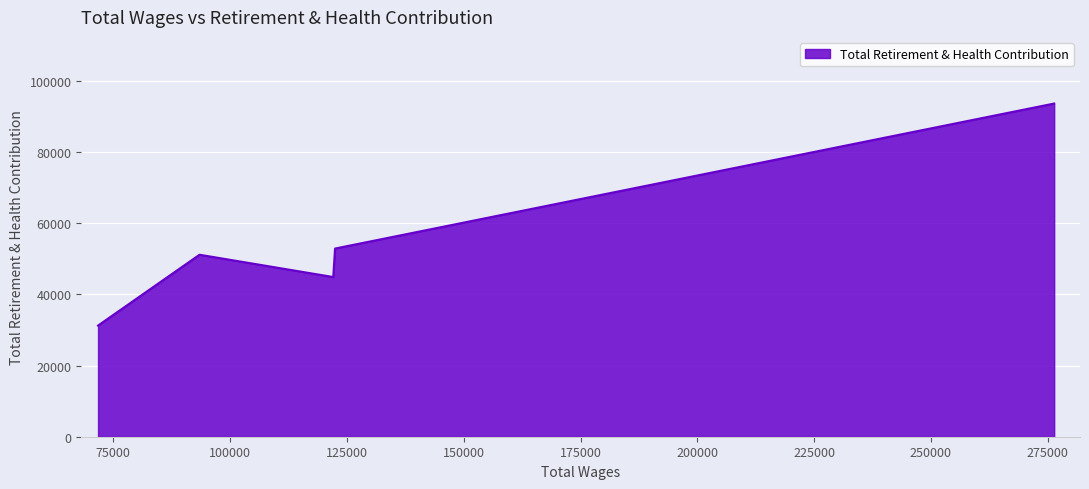

What is the sum of all values?

273581